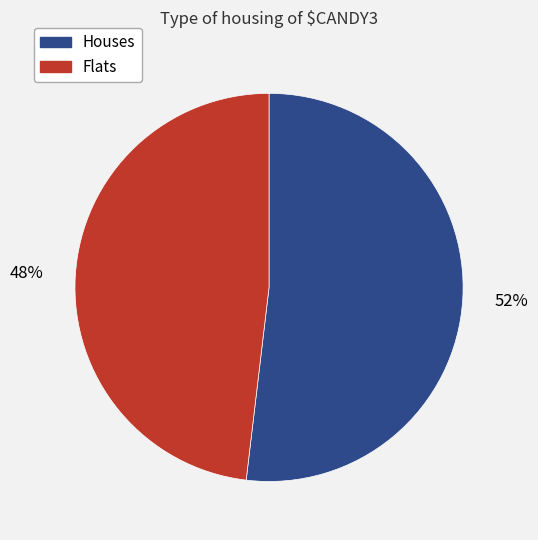

Count the number of slices in the pie.

2